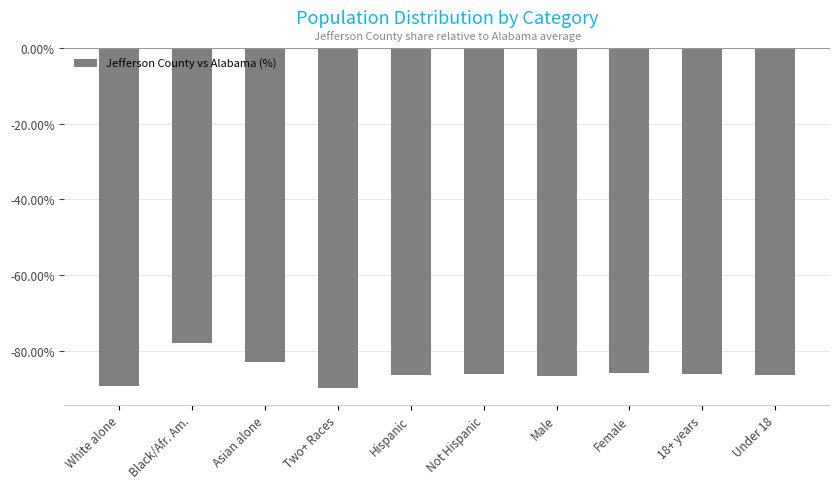

True or false: the data shows -30.0 at White alone.

False